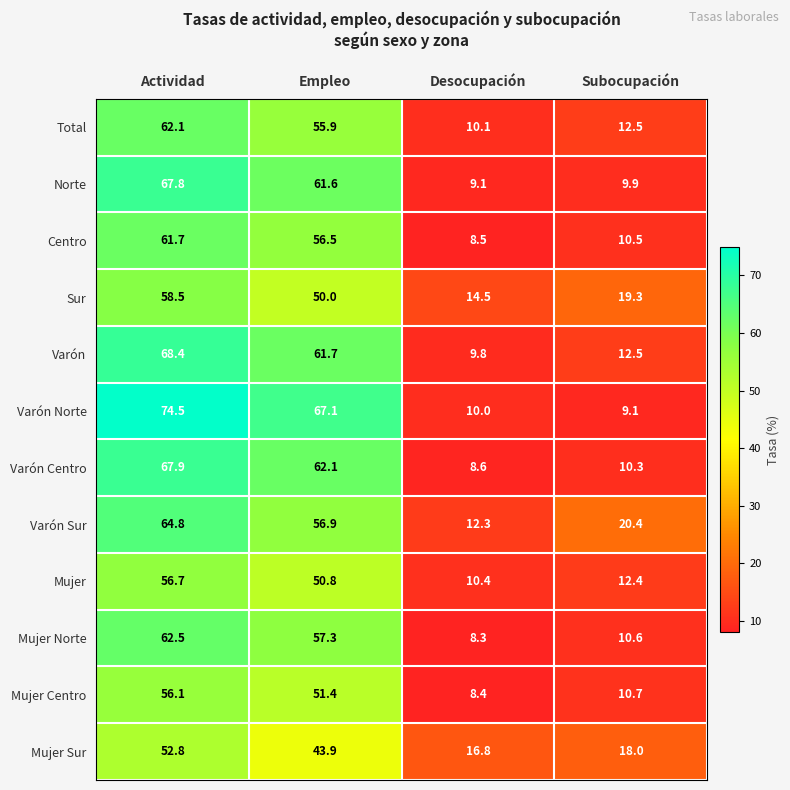

Which series has the largest total across all categories?

Varón Norte